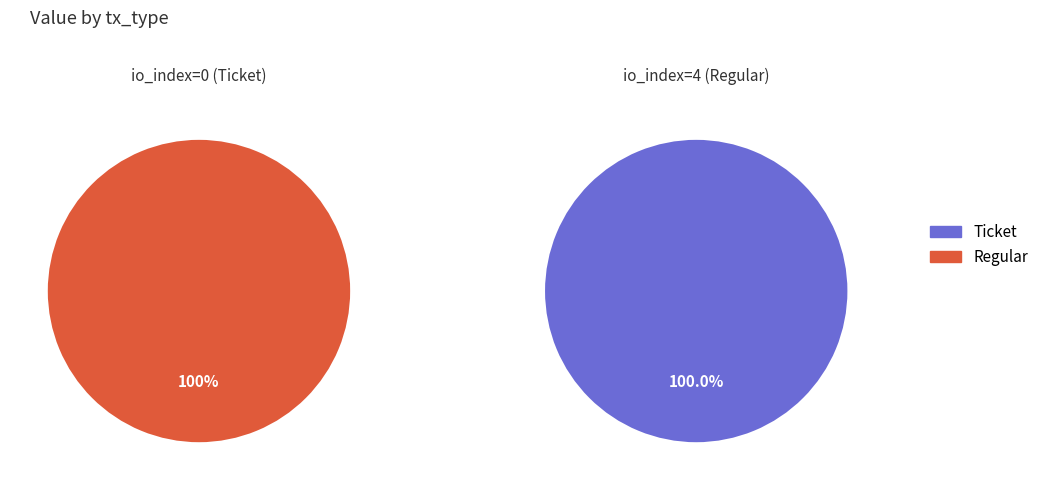

To the nearest percent, what is the difference between the largest and smallest slice percentages?

100%